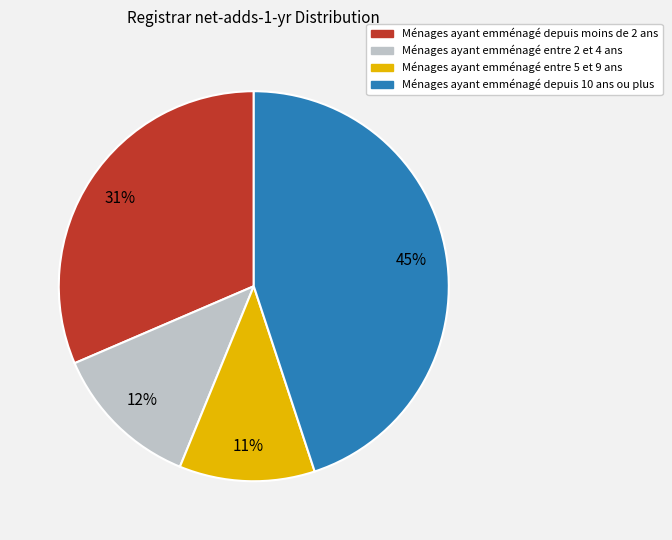

How many slices are in this pie chart?

4